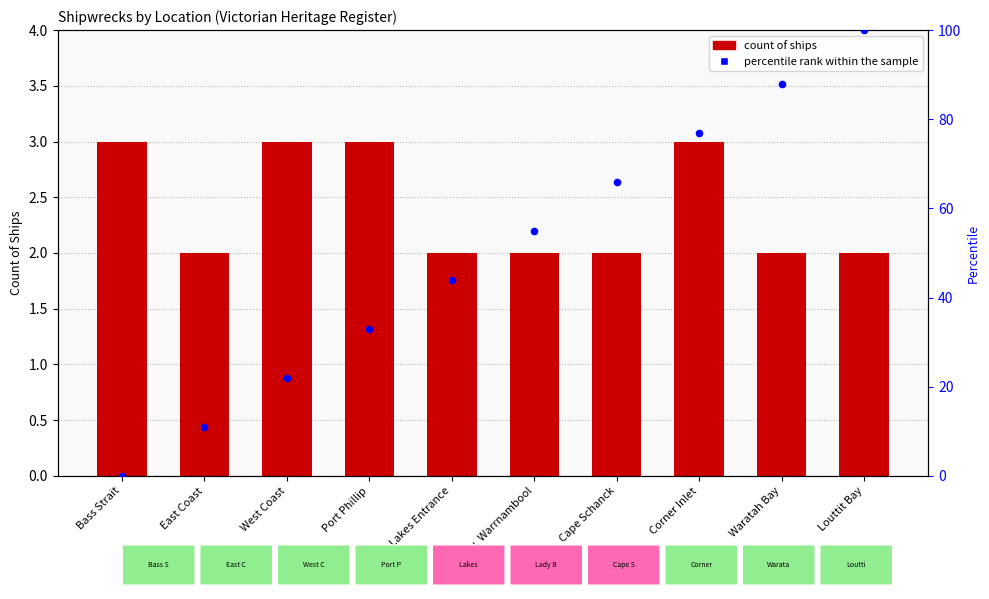

At which category is the sum across all series the highest?

Louttit Bay